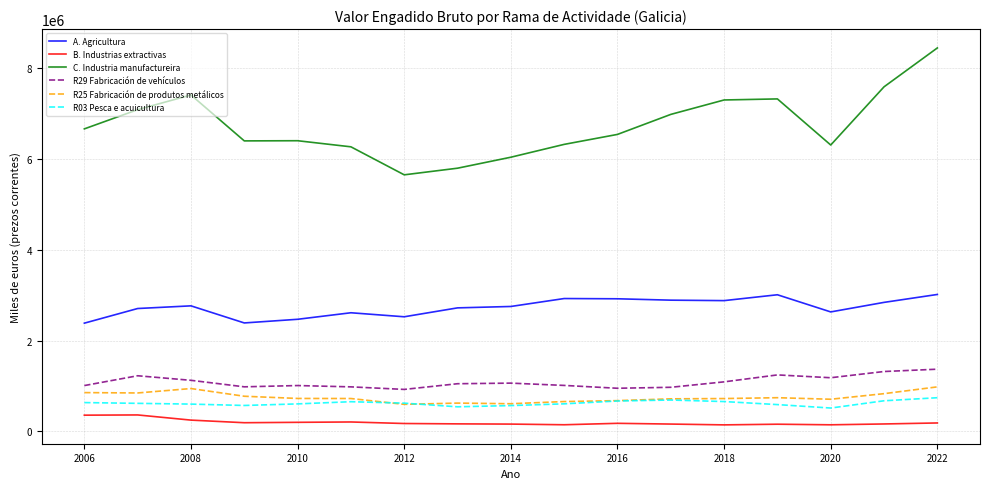

True or false: R25 Fabricación de produtos metálicos and B. Industrias extractivas cross at least once.

False